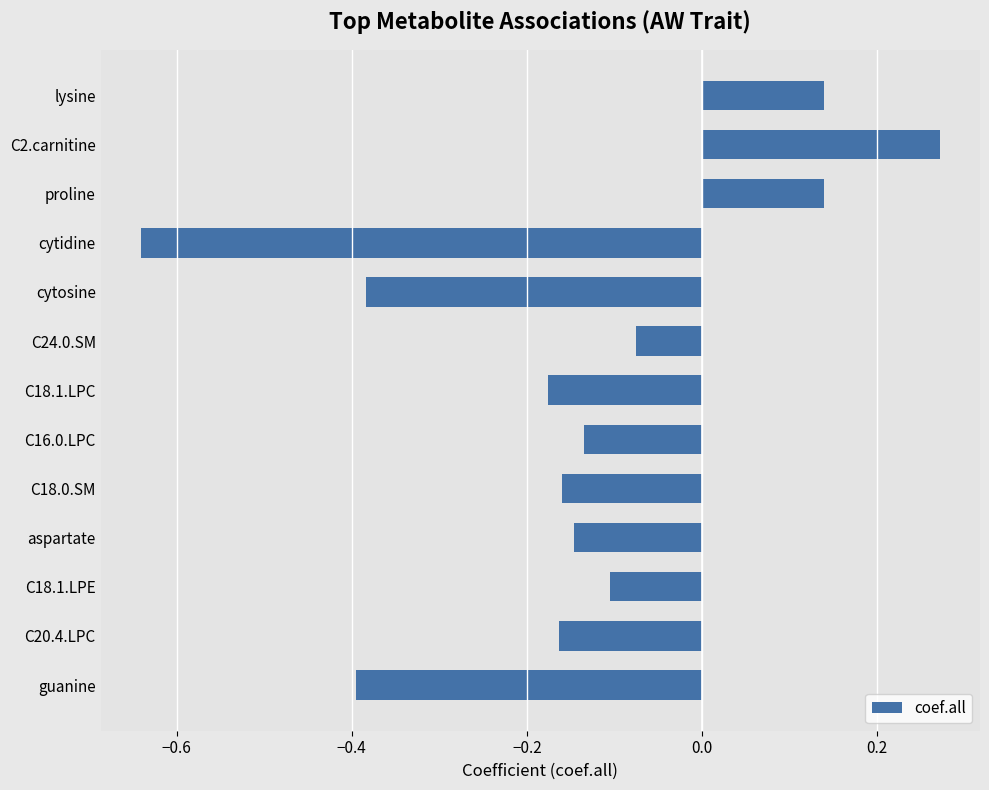

What is the difference between the values at cytidine and C24.0.SM?

0.6